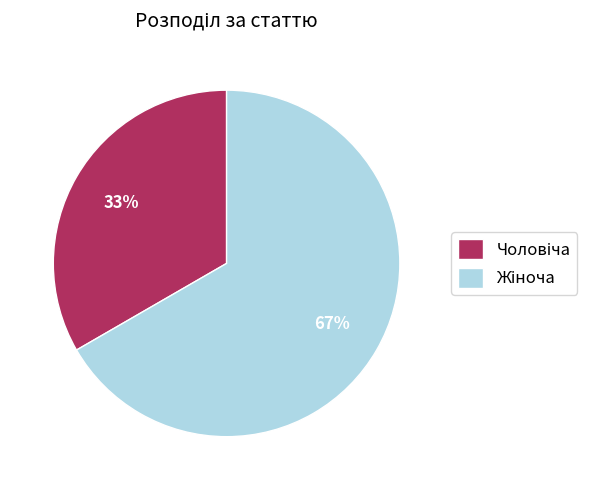

Is there a majority slice in this chart?

Yes